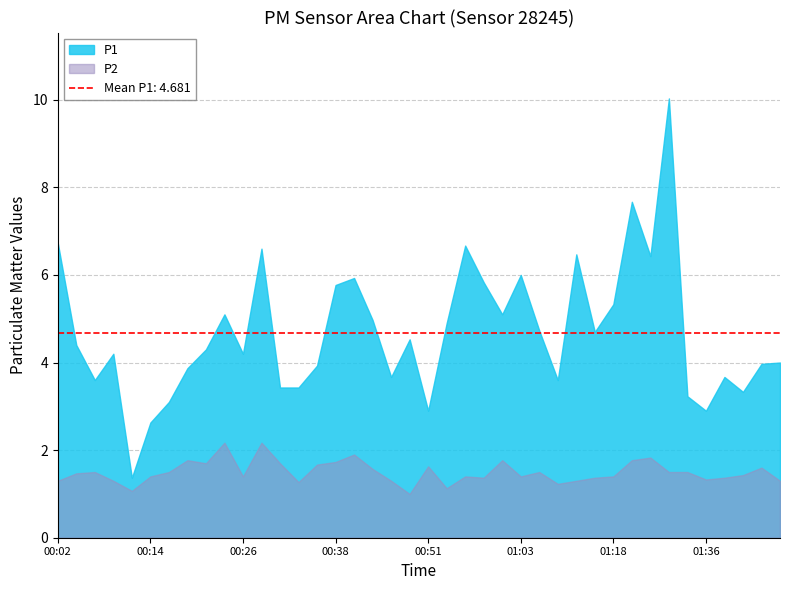

At how many categories does at least one series exceed 9?

1